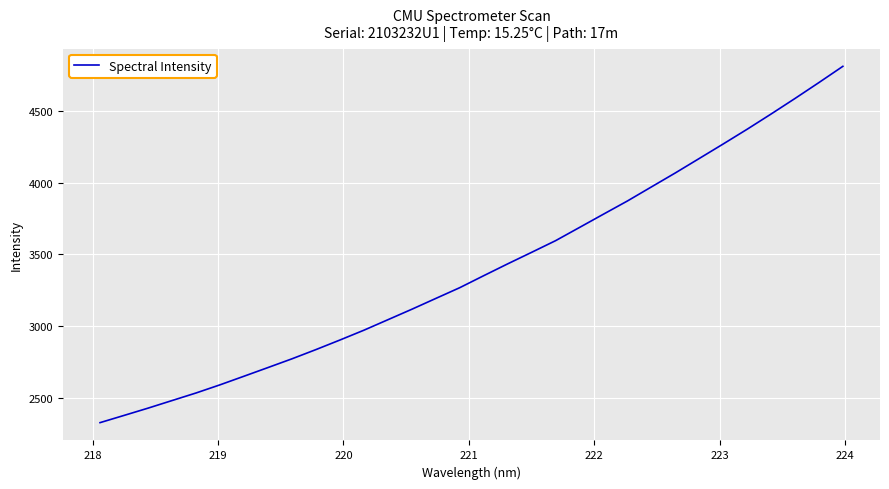

What is the greatest value displayed?

4808.5